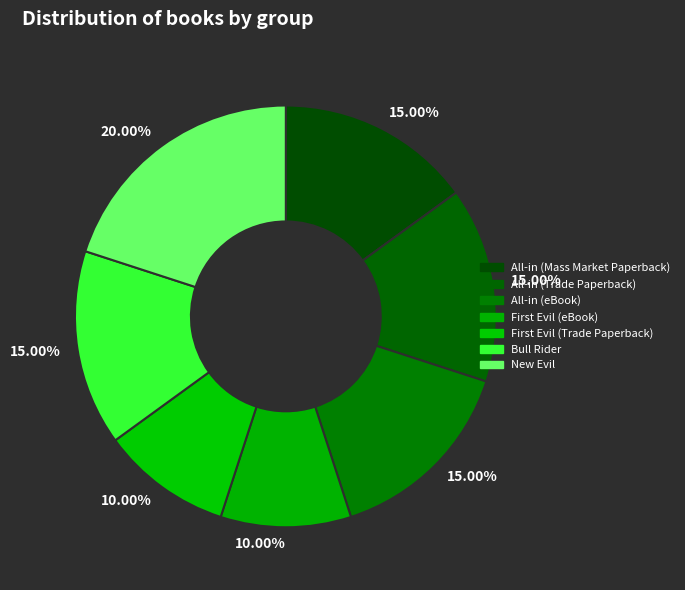

Count the number of slices in the pie.

7